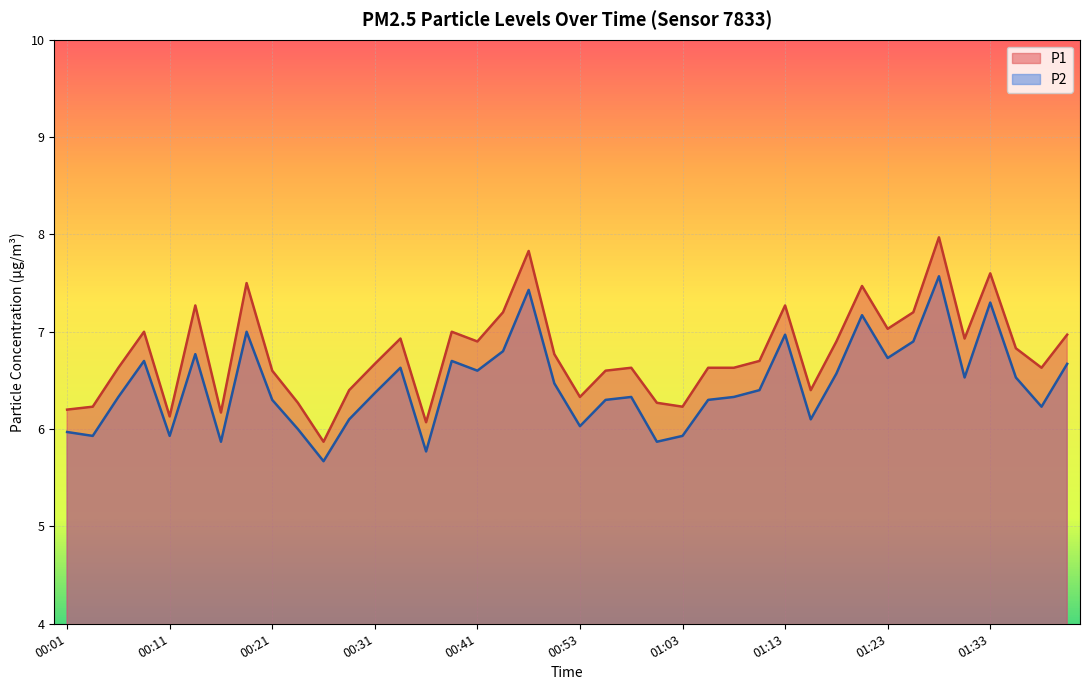

Reading left to right, transcribe all the data shown in this chart.

P1: 6.2	6.2	6.6	7.0	6.1	7.3	6.2	7.5	6.6	6.3	5.9	6.4	6.7	6.9	6.1	7.0	6.9	7.2	7.8	6.8	6.3	6.6	6.6	6.3	6.2	6.6	6.6	6.7	7.3	6.4	6.9	7.5	7.0	7.2	8.0	6.9	7.6	6.8	6.6	7.0
P2: 6.0	5.9	6.3	6.7	5.9	6.8	5.9	7.0	6.3	6.0	5.7	6.1	6.4	6.6	5.8	6.7	6.6	6.8	7.4	6.5	6.0	6.3	6.3	5.9	5.9	6.3	6.3	6.4	7.0	6.1	6.6	7.2	6.7	6.9	7.6	6.5	7.3	6.5	6.2	6.7